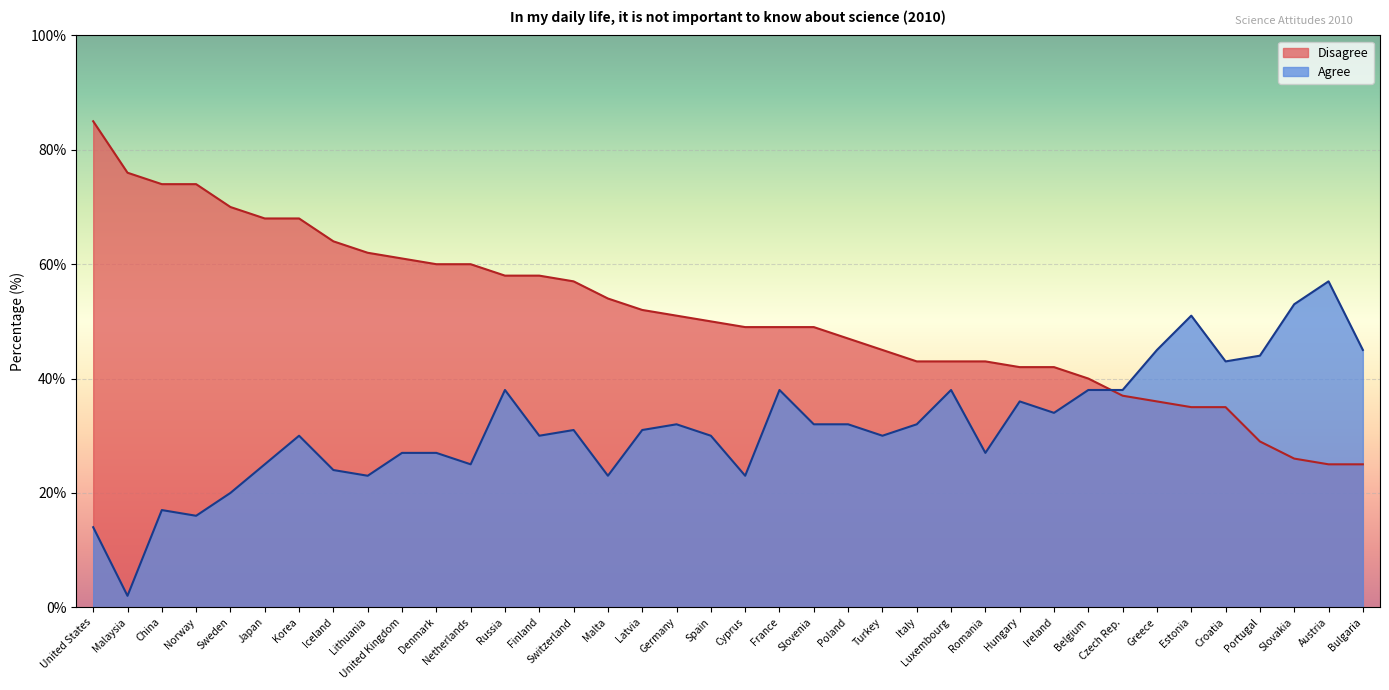

What is the spread (max minus min) of values at Korea?

38